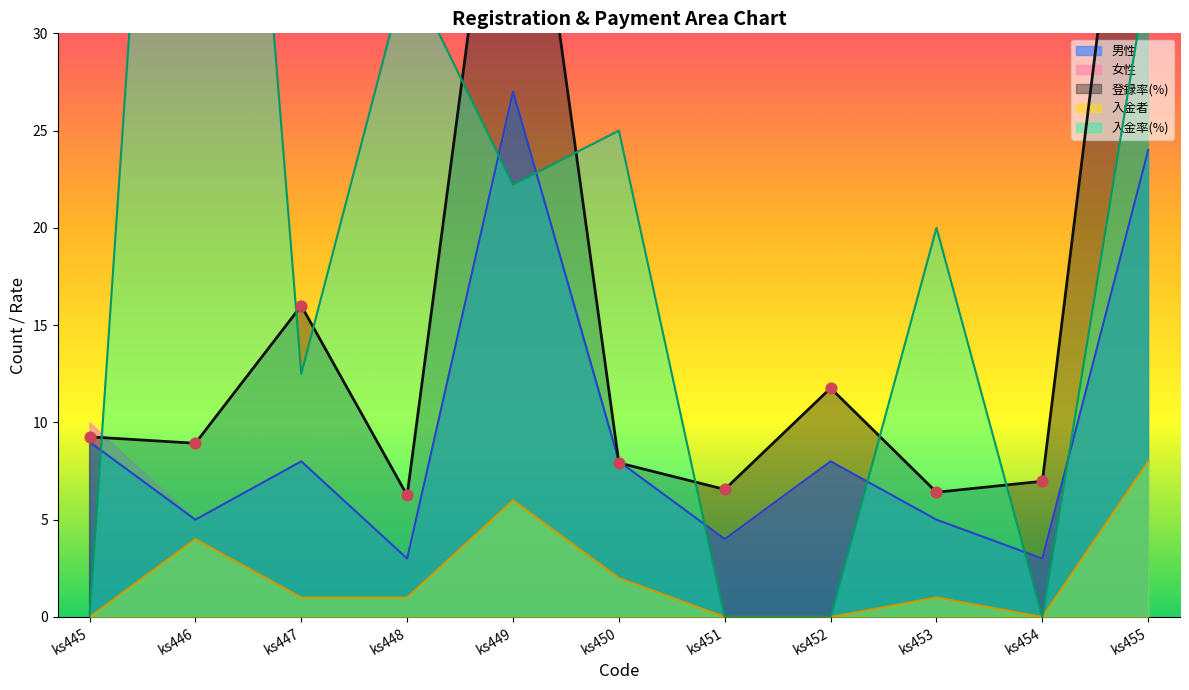

True or false: 男性 and 入金者 intersect in this chart.

False